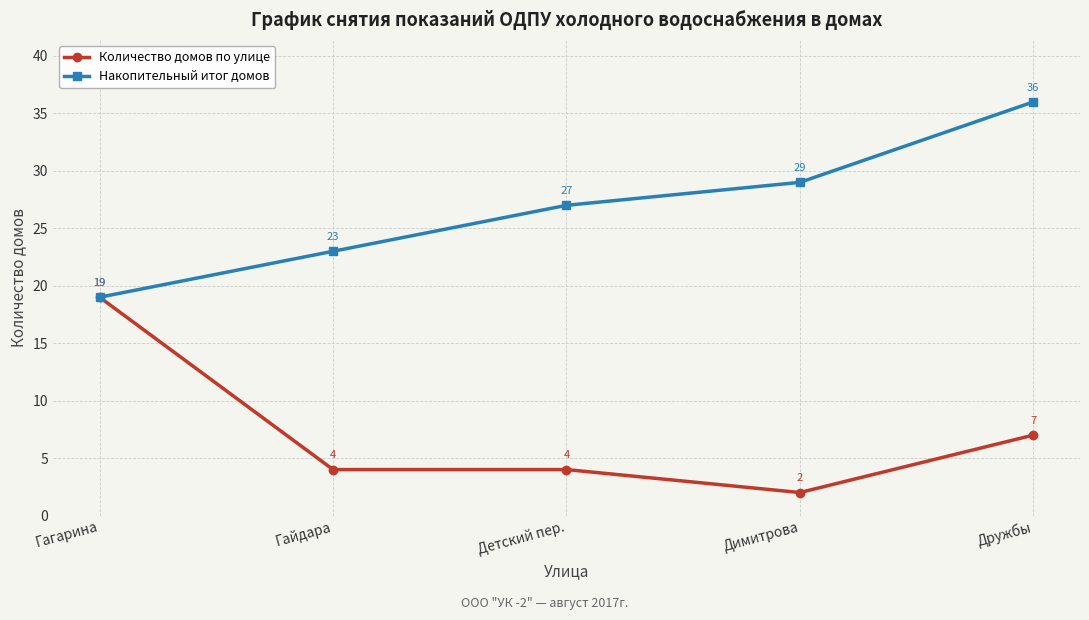

List the series in order of their peak value, lowest first.

Количество домов по улице, Накопительный итог домов